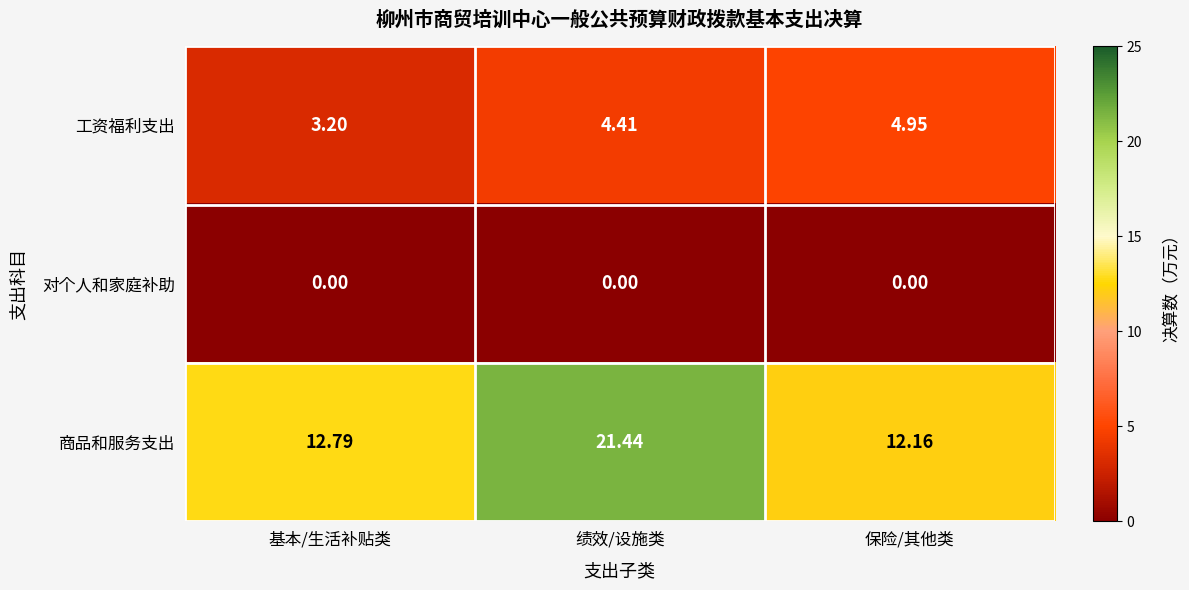

At which category is the sum across all series the highest?

绩效/设施类